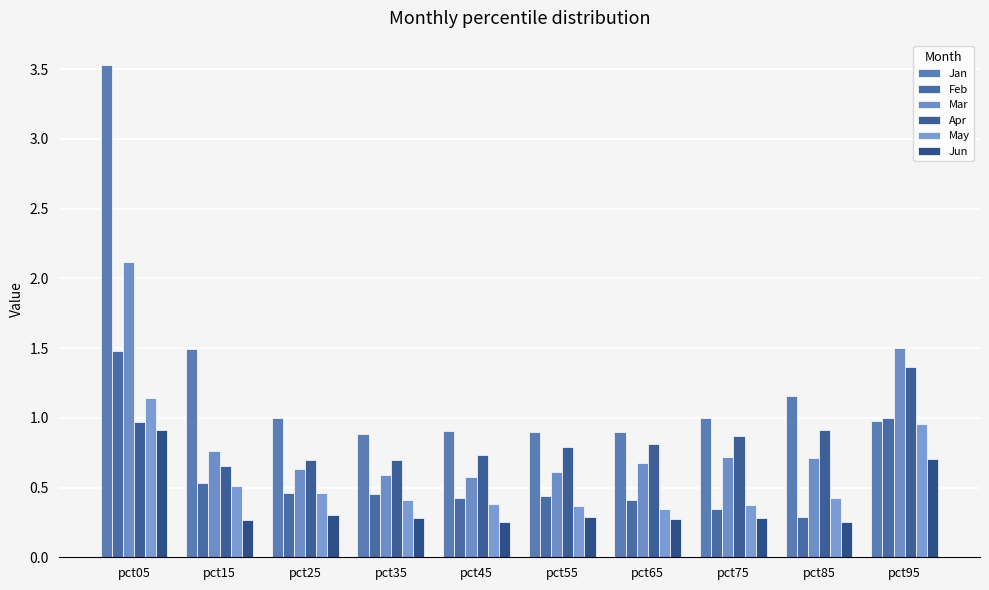

How many bars are there in each group?

6